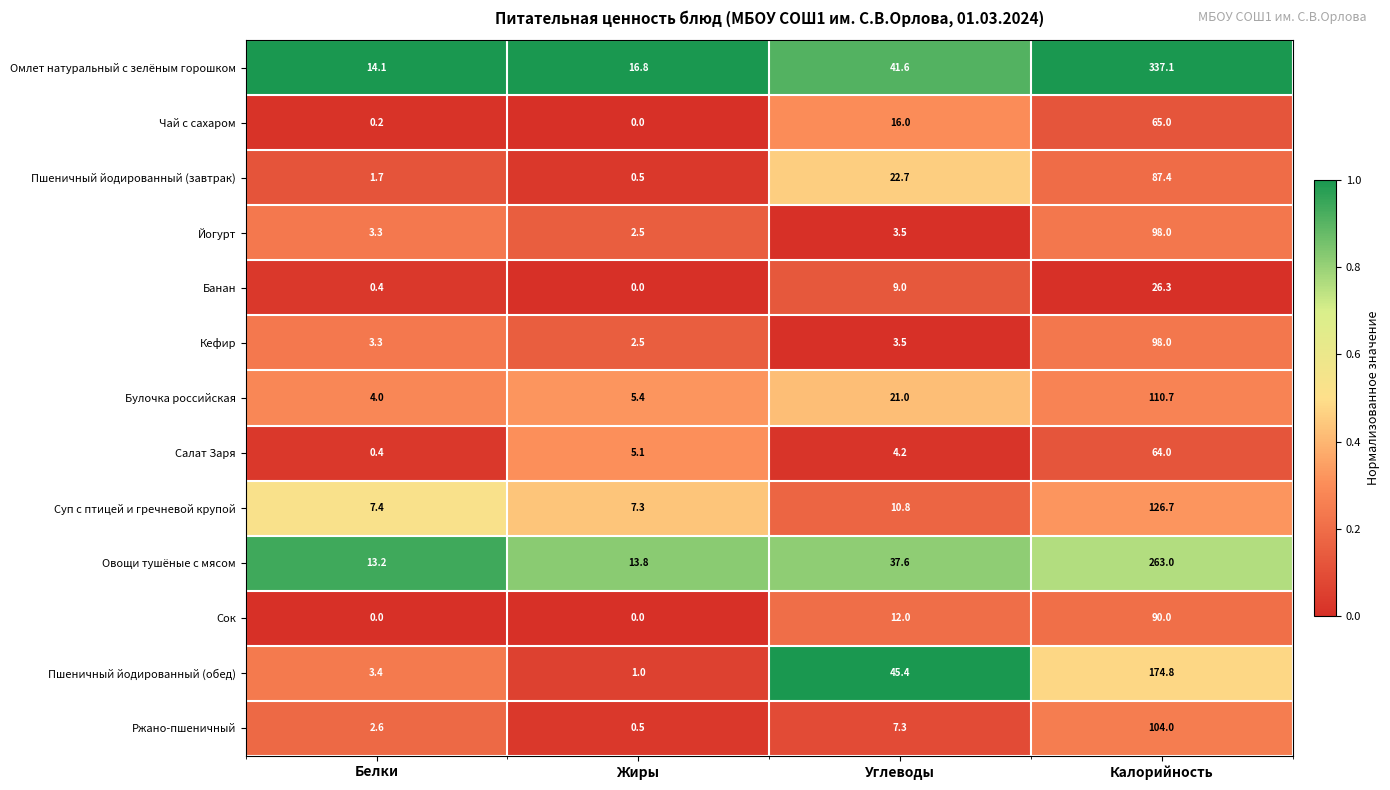

Which series has the largest range (max minus min)?

Омлет натуральный с зелёным горошком